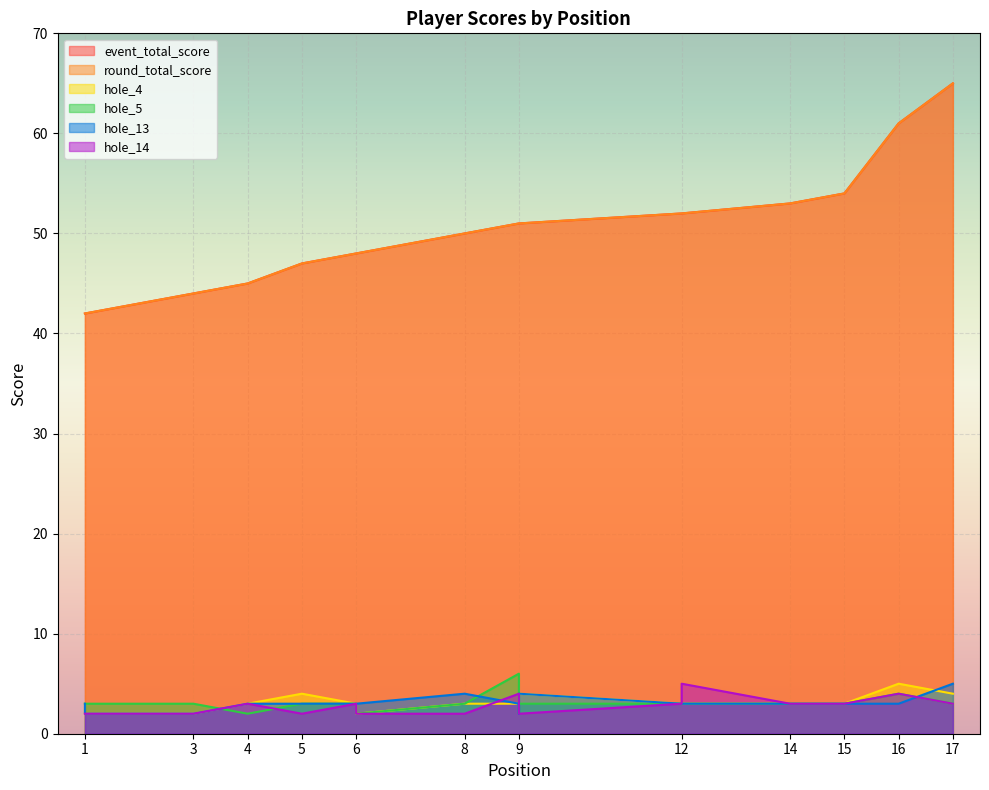

How many interior local valleys does the hole_14 series have?

2